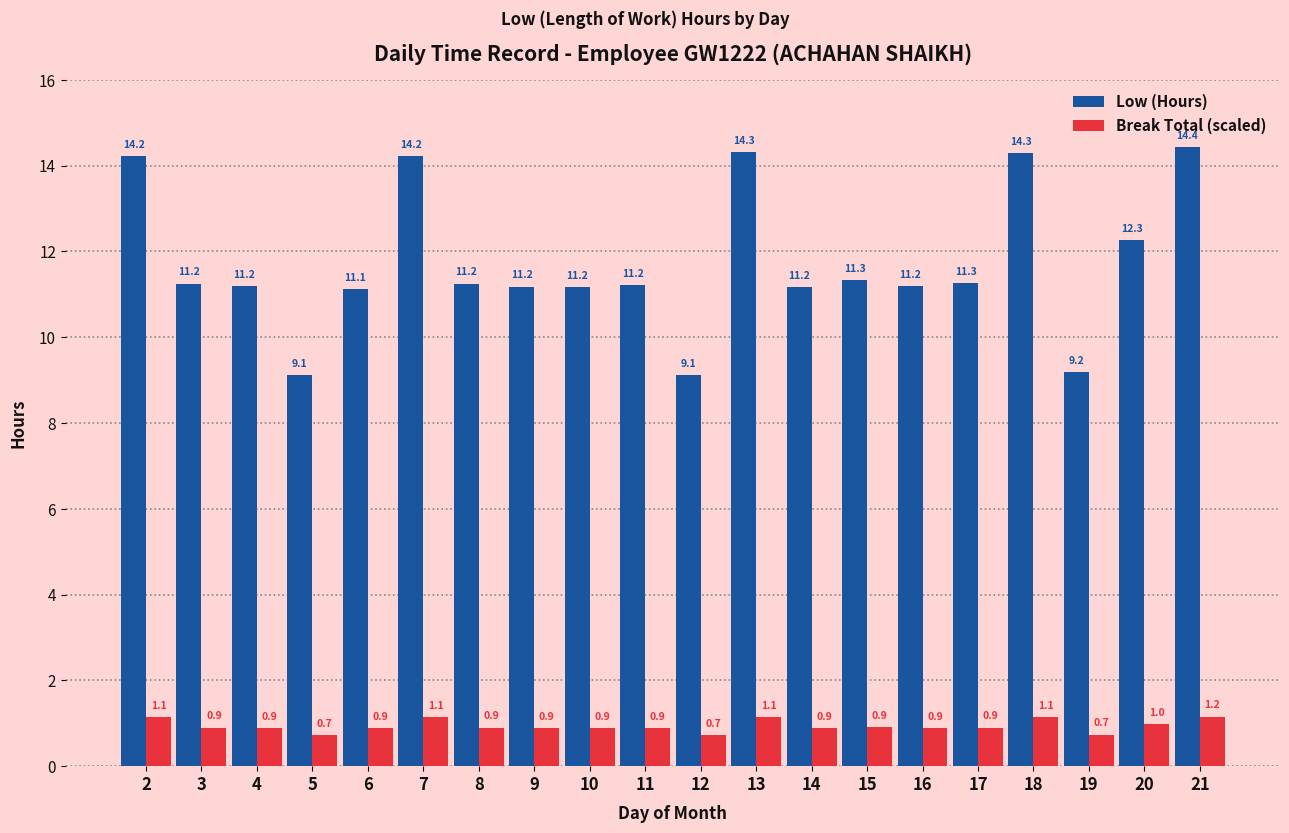

Read the Low (Hours) value at 12.

9.1